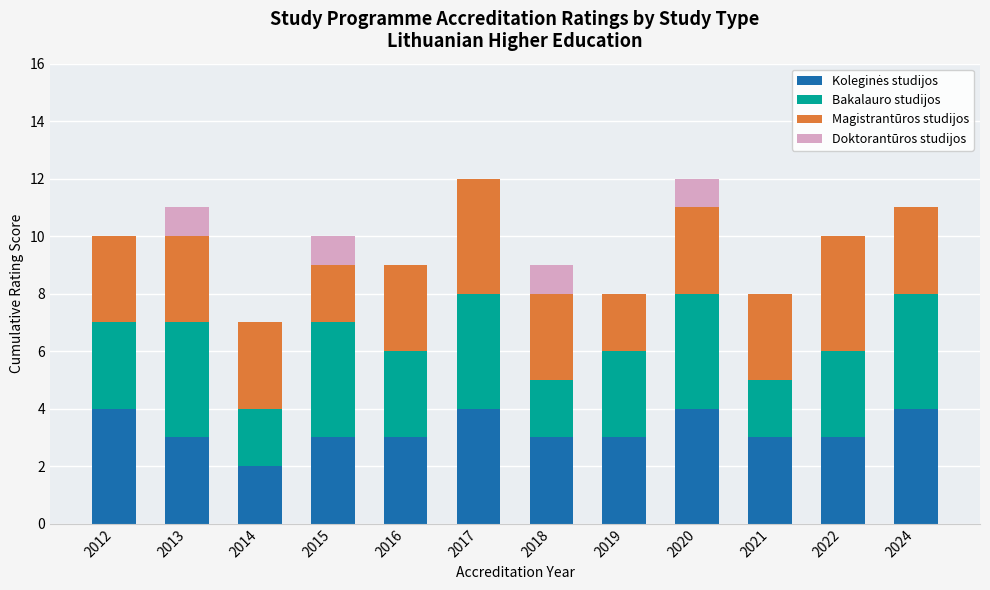

What is the total value across all series at 2018?

9